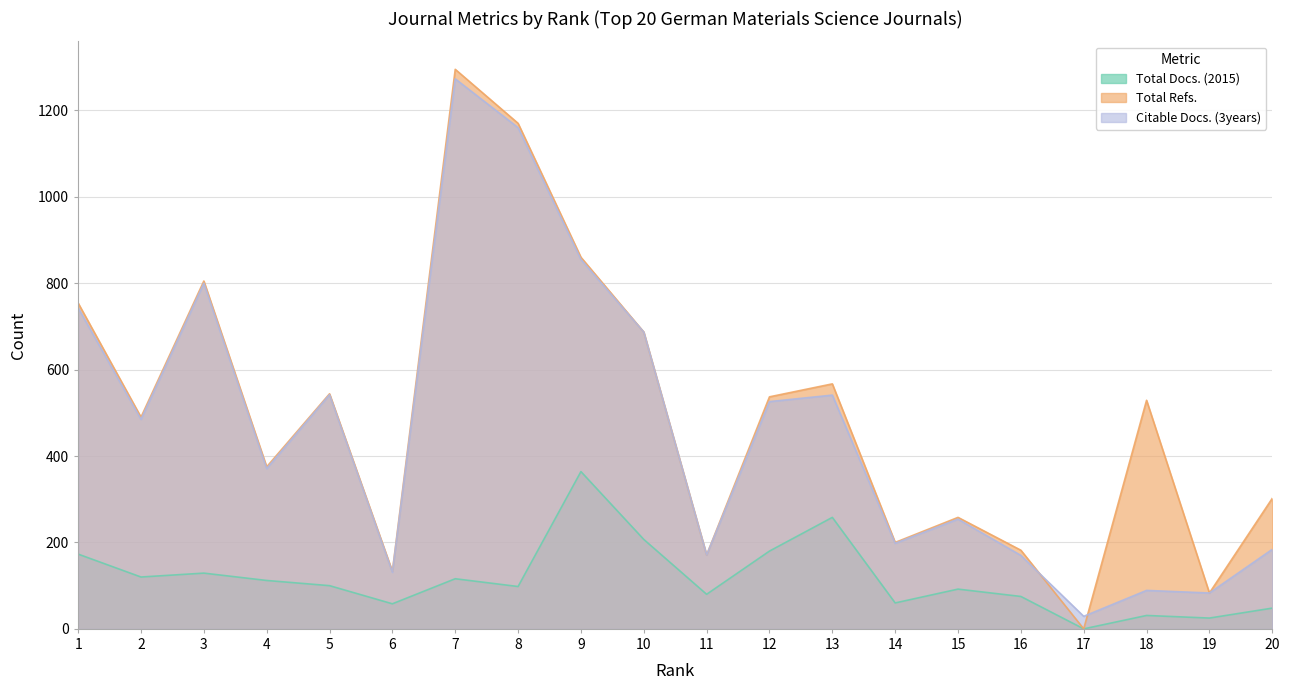

At which category is the sum across all series the highest?

7